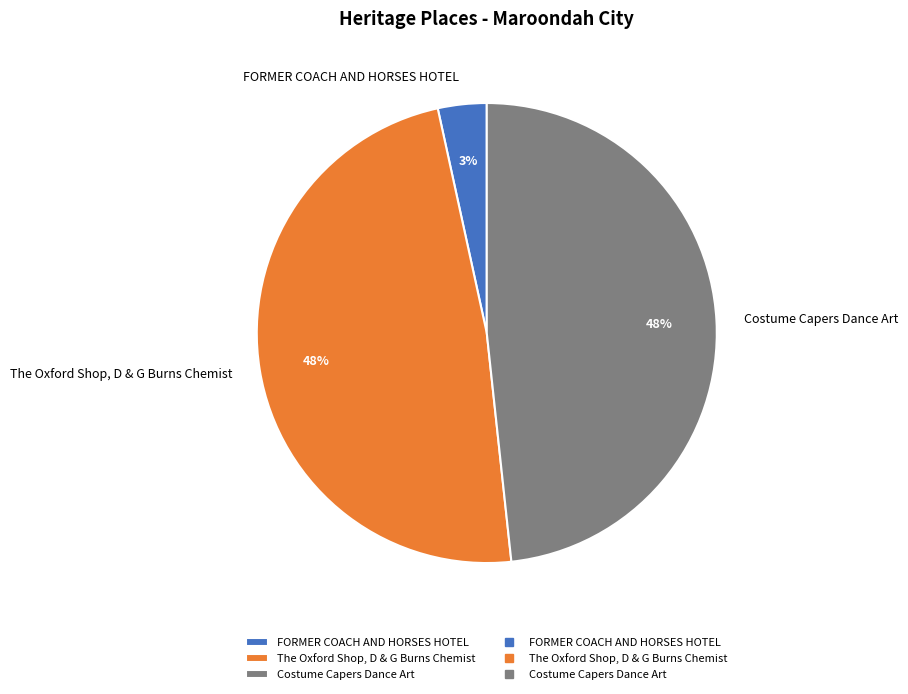

How many segments does this pie chart have?

3